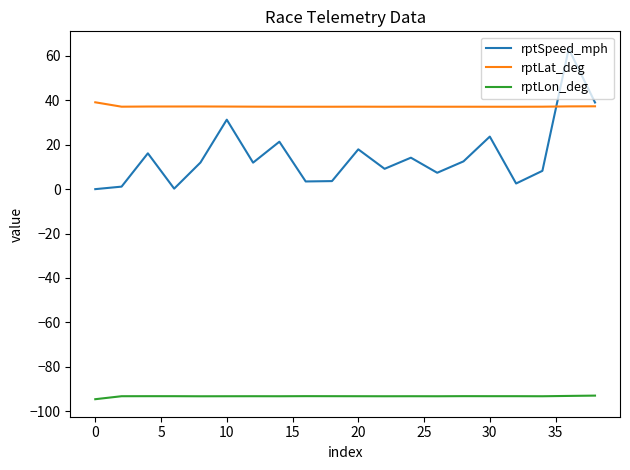

Which series has the largest range (max minus min)?

rptSpeed_mph